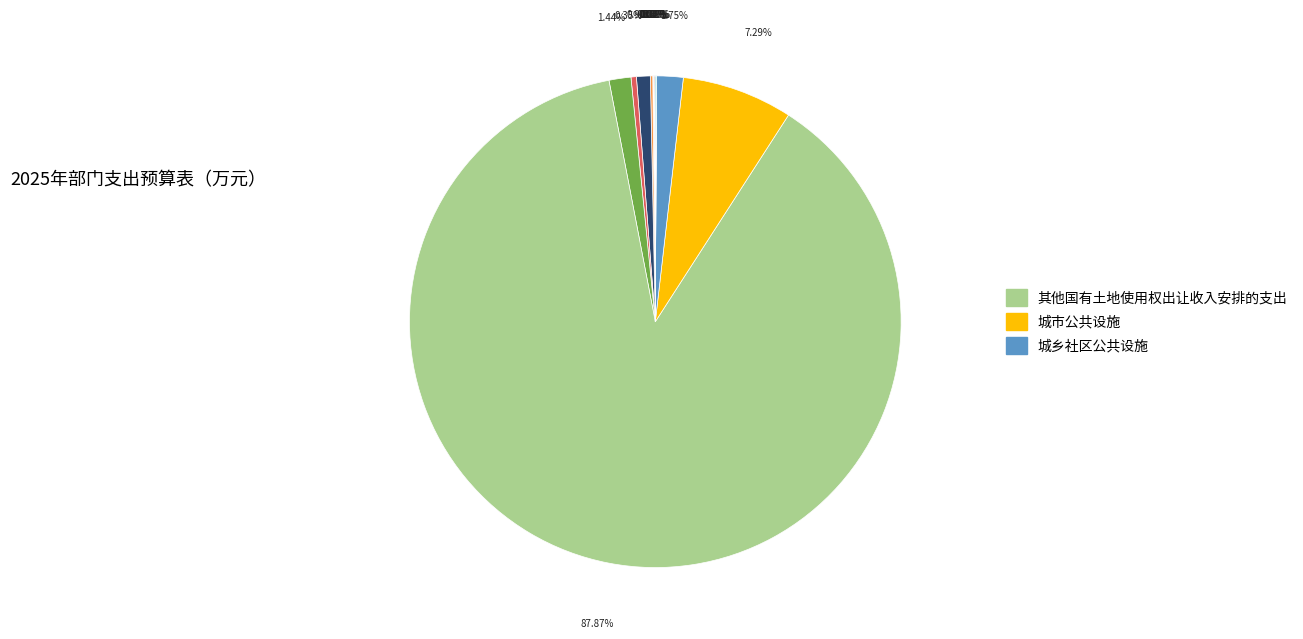

Count the number of slices in the pie.

14